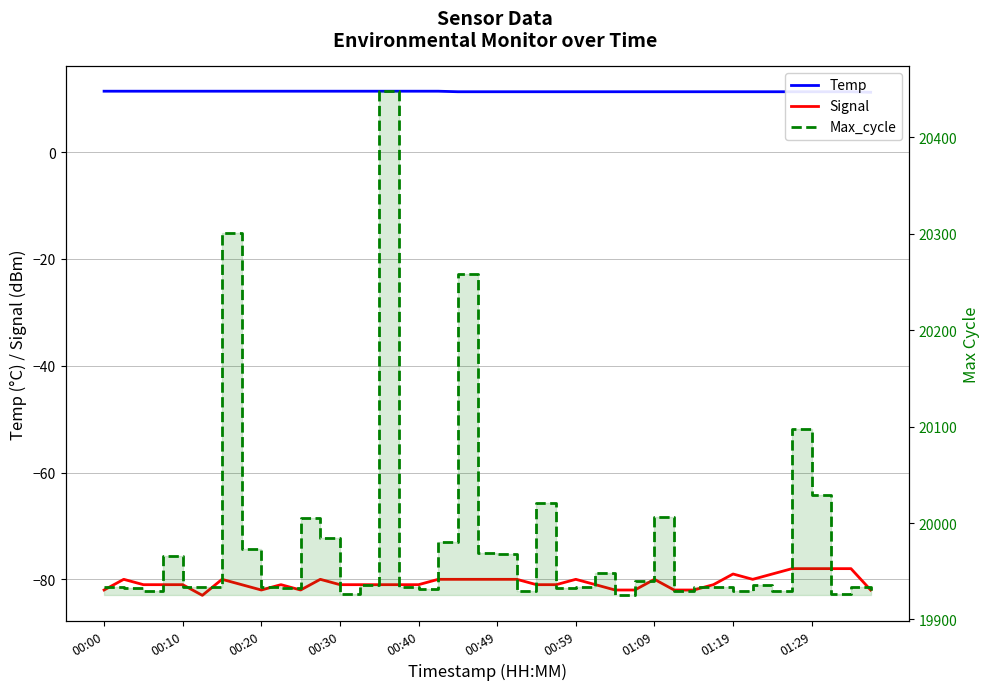

True or false: Signal and Temp intersect in this chart.

False